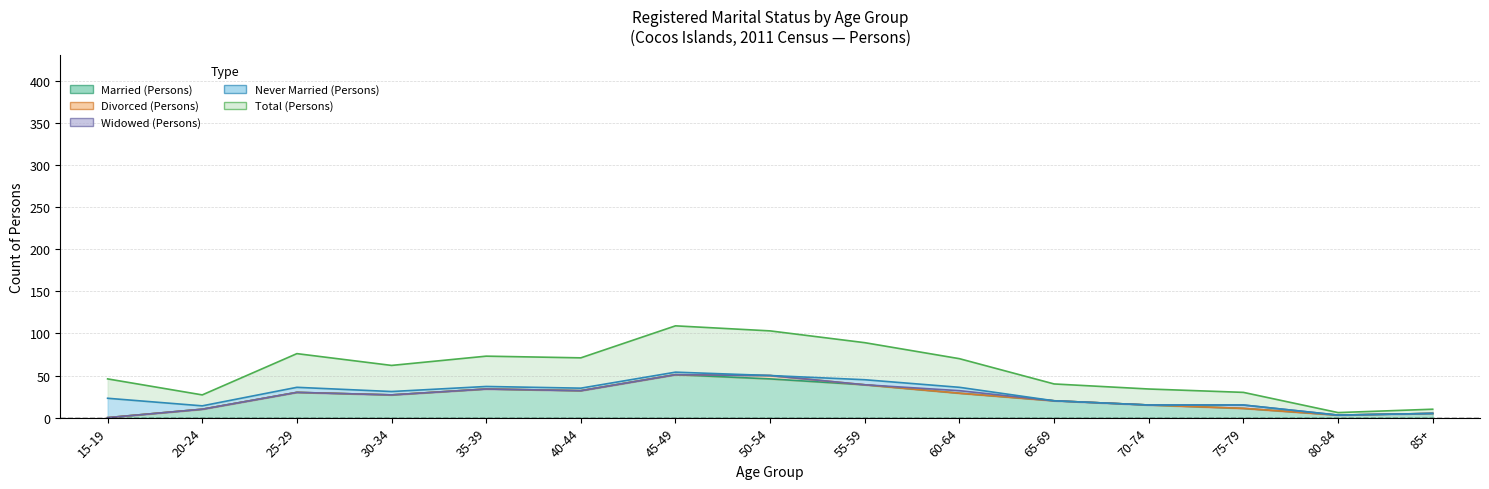

True or false: Total (Persons) and Divorced (Persons) intersect in this chart.

False